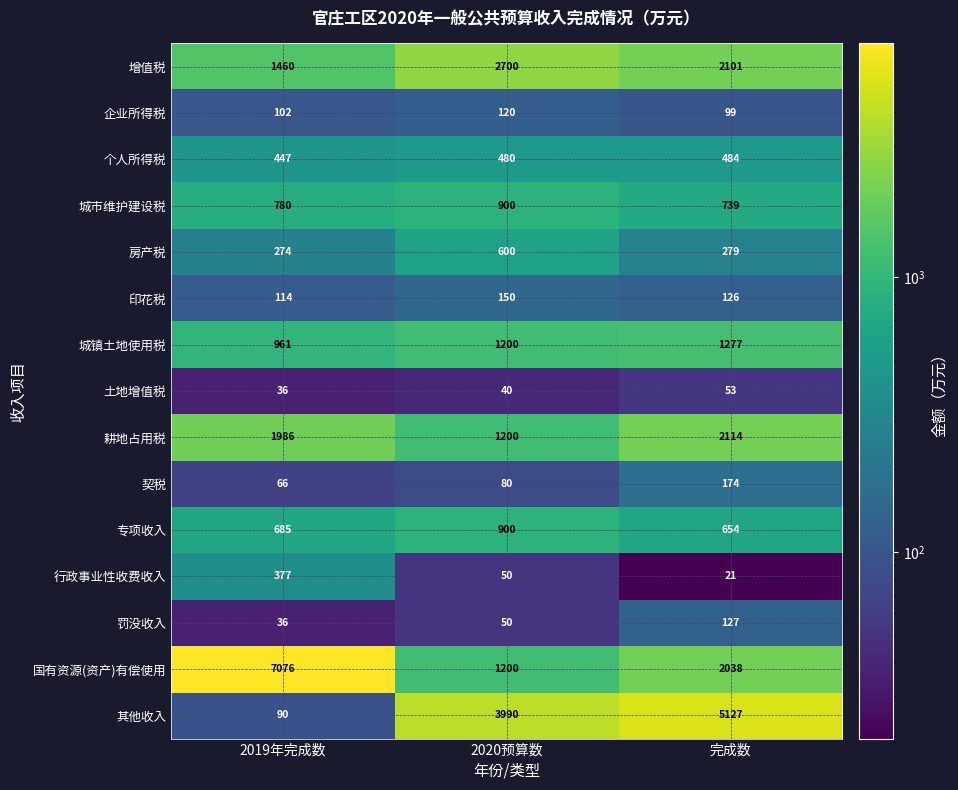

What is the difference between the highest and lowest values at 2020预算数?

3950